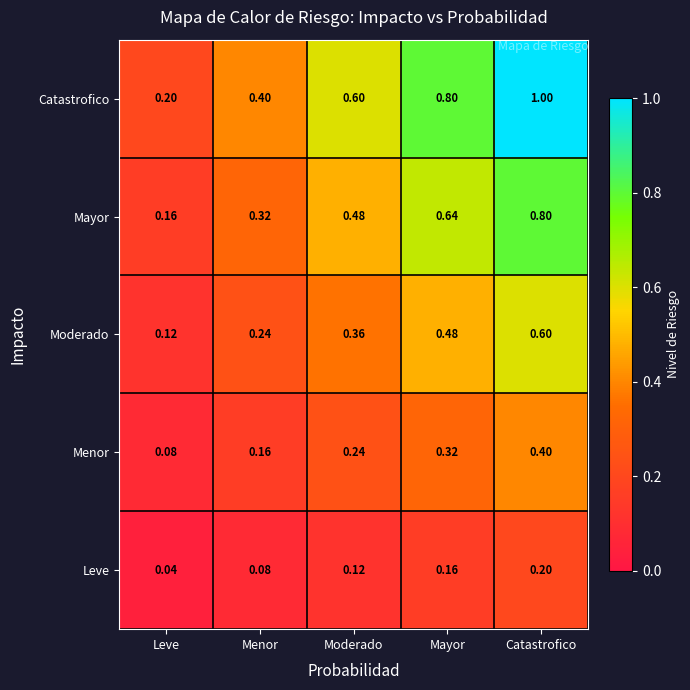

At which label is Catastrofico closest to 0?

Leve